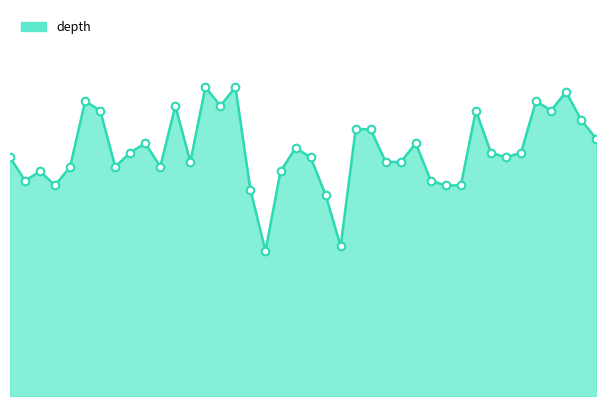

Is this an area chart (filled region under the line)?

Yes